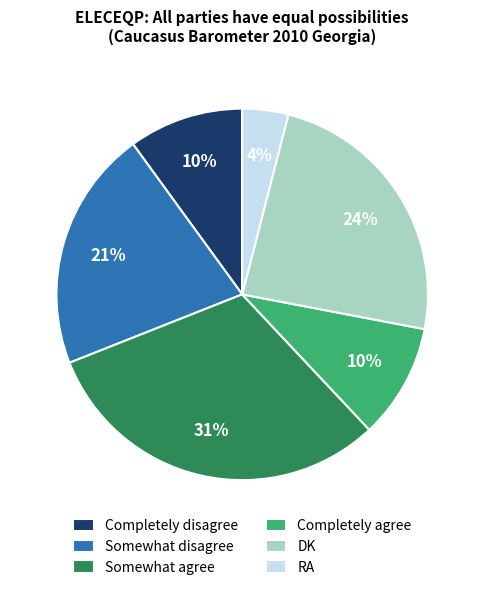

To the nearest percent, what is the combined percentage of DK and RA?

28%